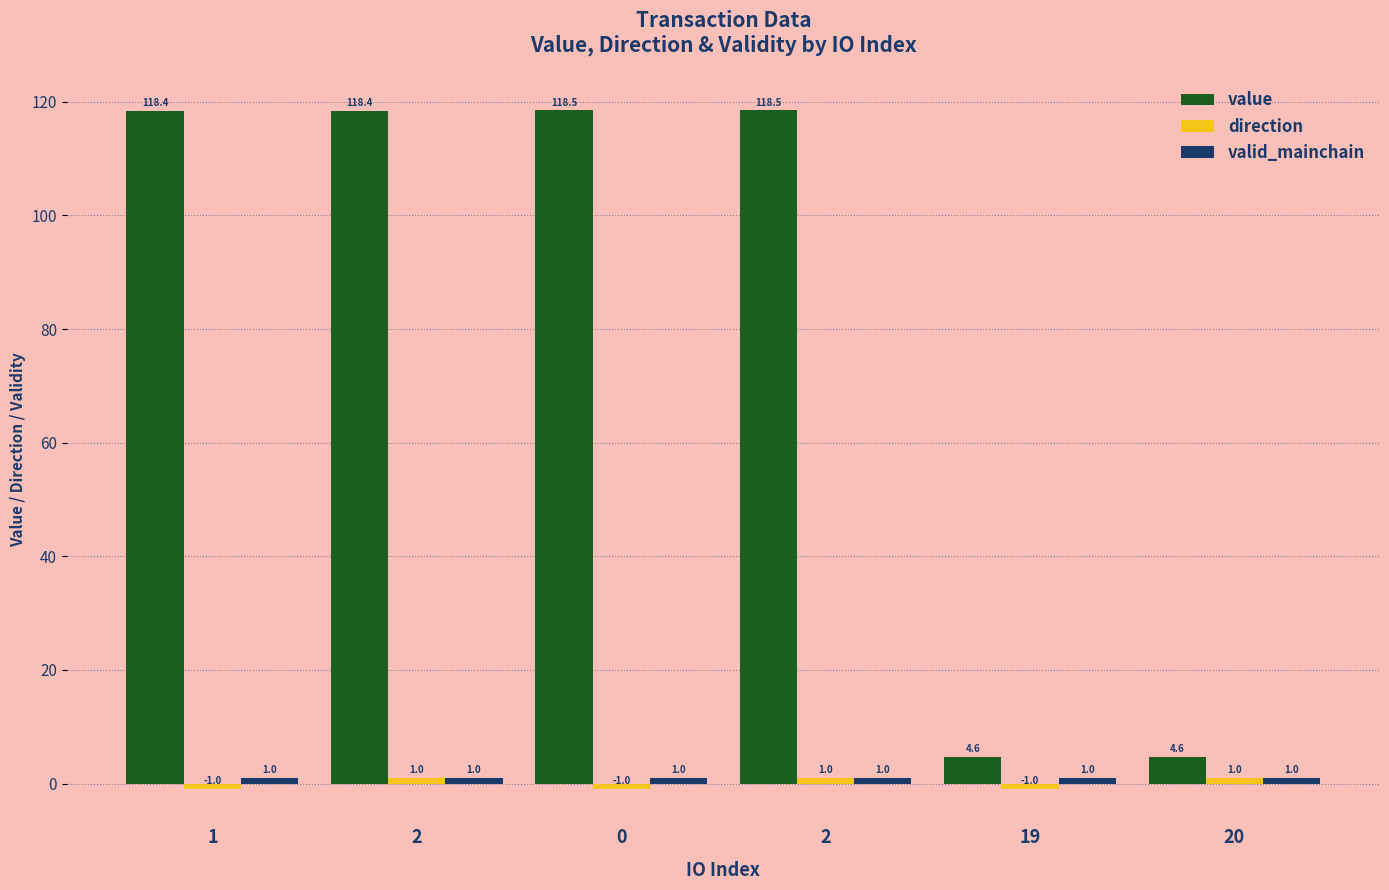

Are the bars horizontal?

No